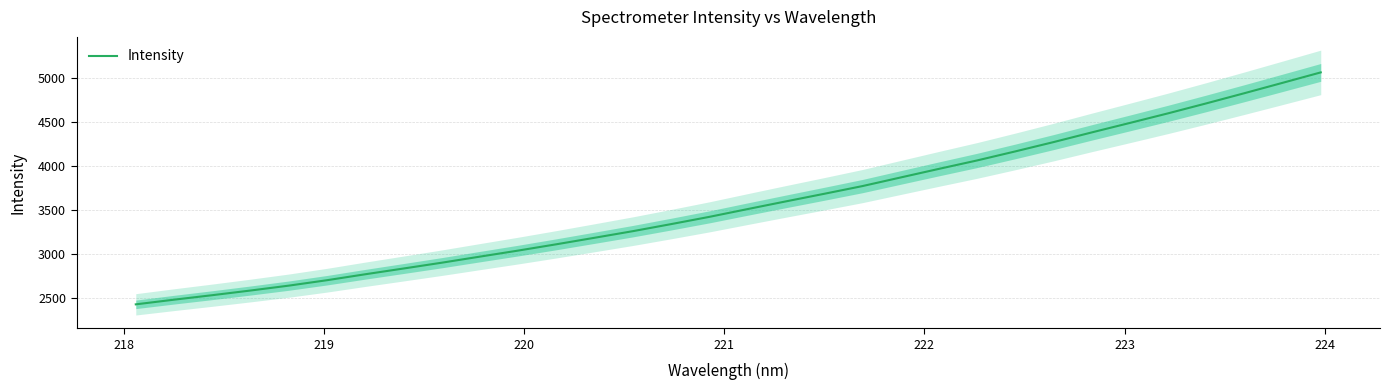

What is the maximum value for Intensity?

5065.1